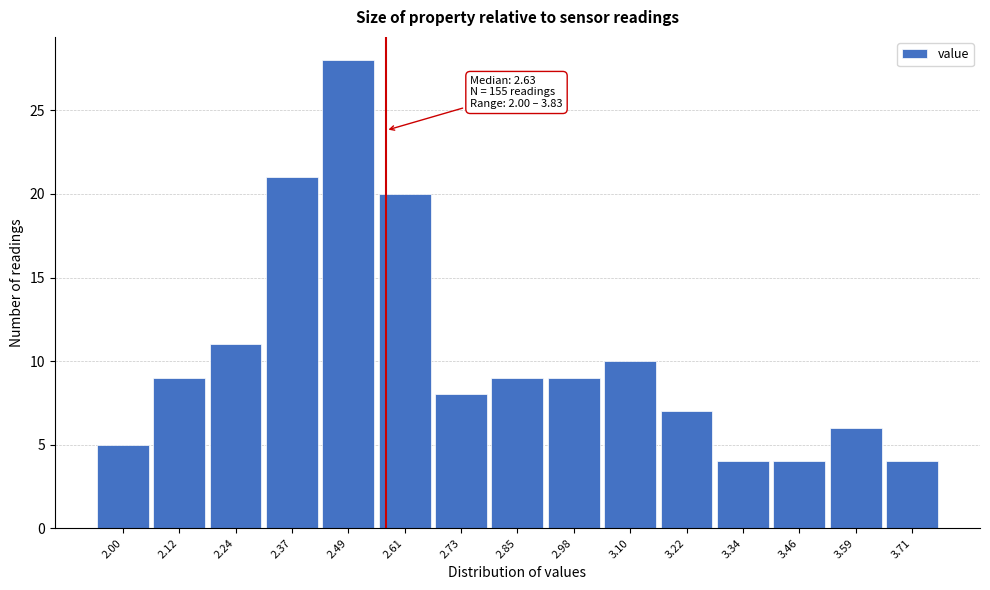

Reading left to right, list all the values displayed in this chart.

2.00=5	2.12=9	2.24=11	2.37=21	2.49=28	2.61=20	2.73=8	2.85=9	2.98=9	3.10=10	3.22=7	3.34=4	3.46=4	3.59=6	3.71=4